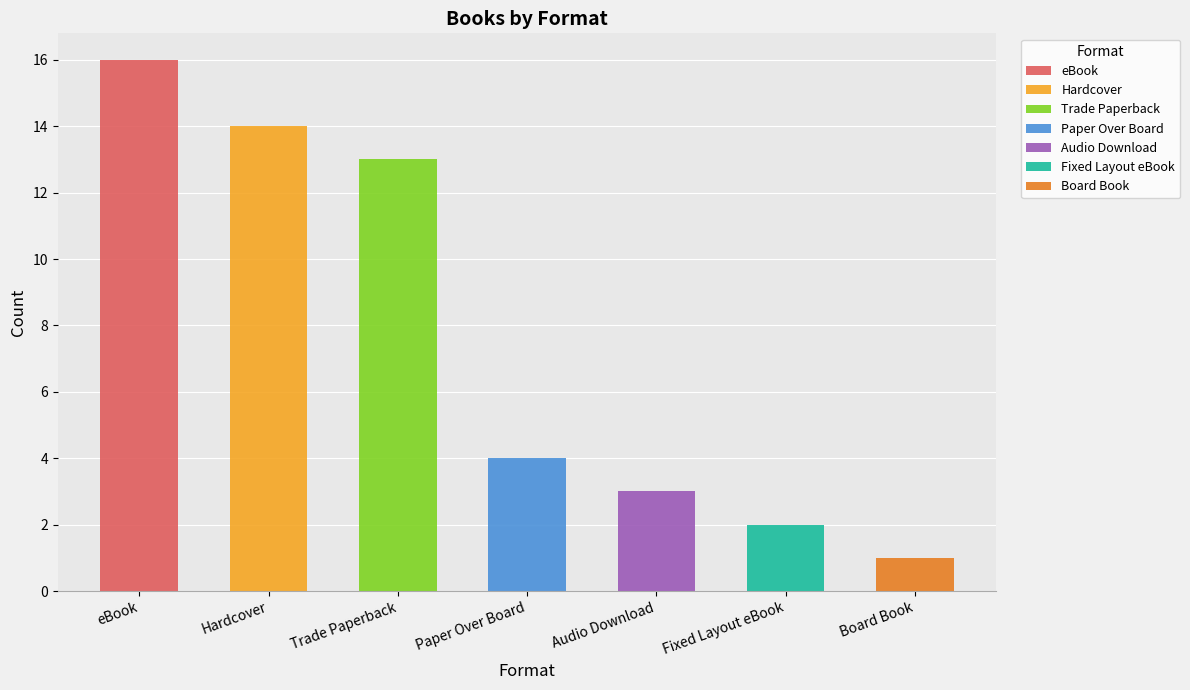

What is the ratio of the value at eBook to the value at Trade Paperback?

1.2